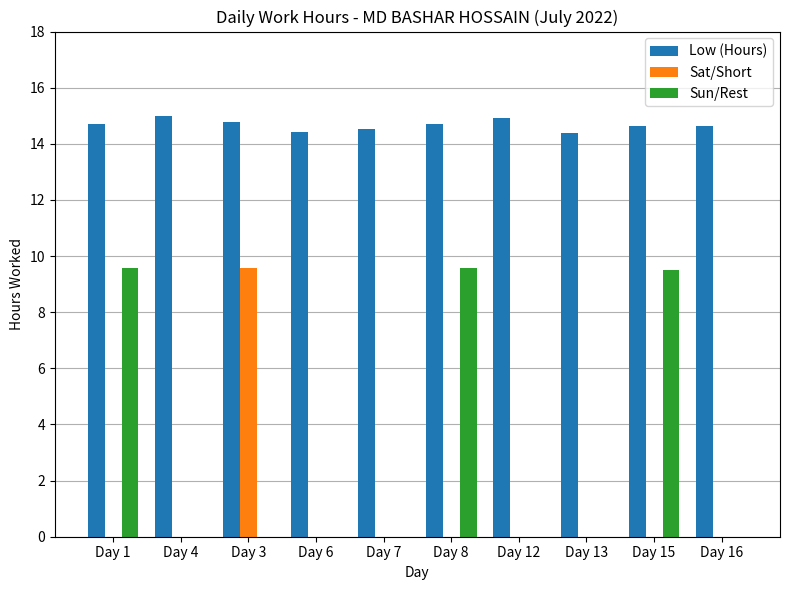

What is the sum of all Sat/Short values?

9.6